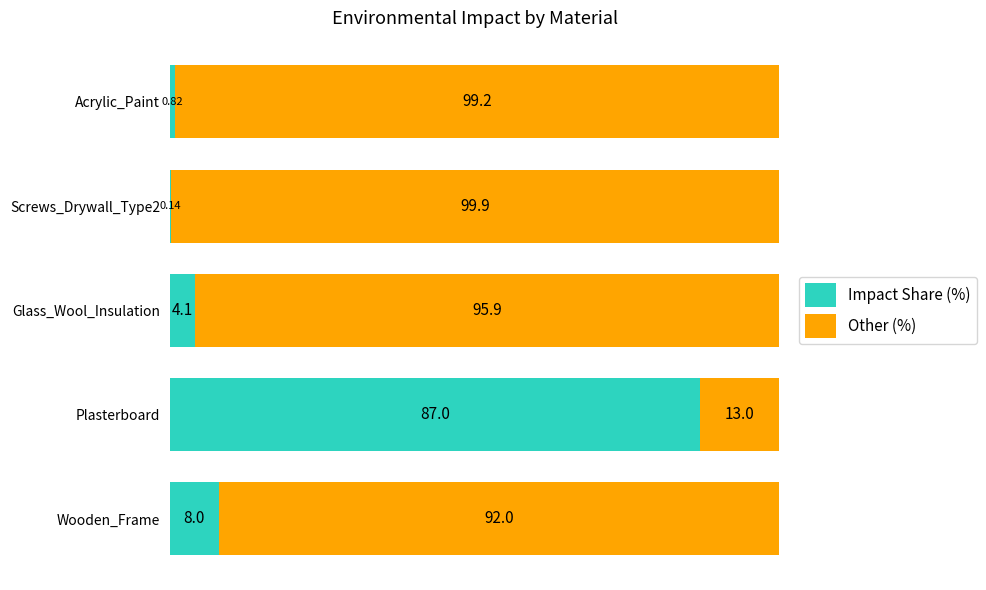

How many data points does each series have?

5